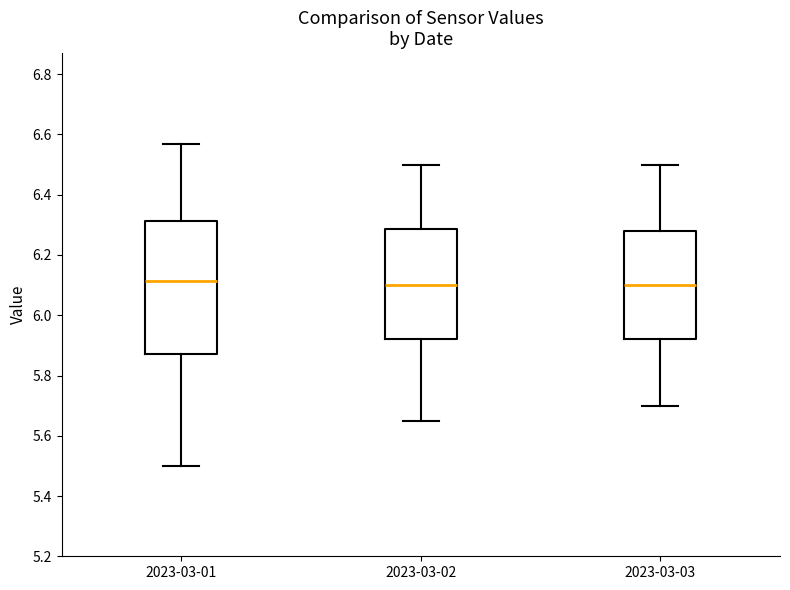

Which box is the tallest, from its lower edge to its upper edge?

2023-03-01